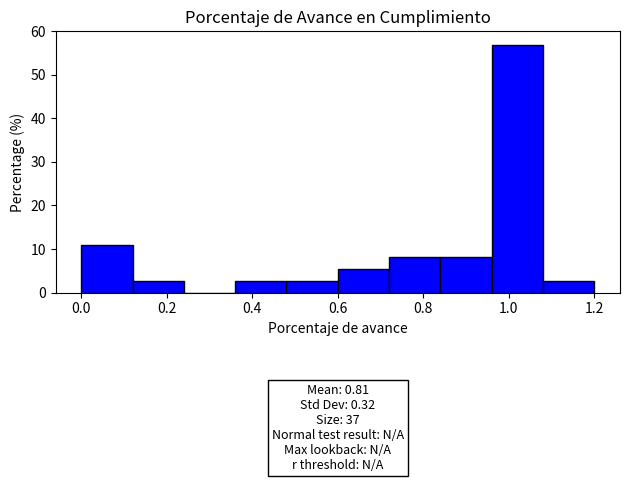

Which range on the x-axis has the tallest bar?

0.96 to 1.08